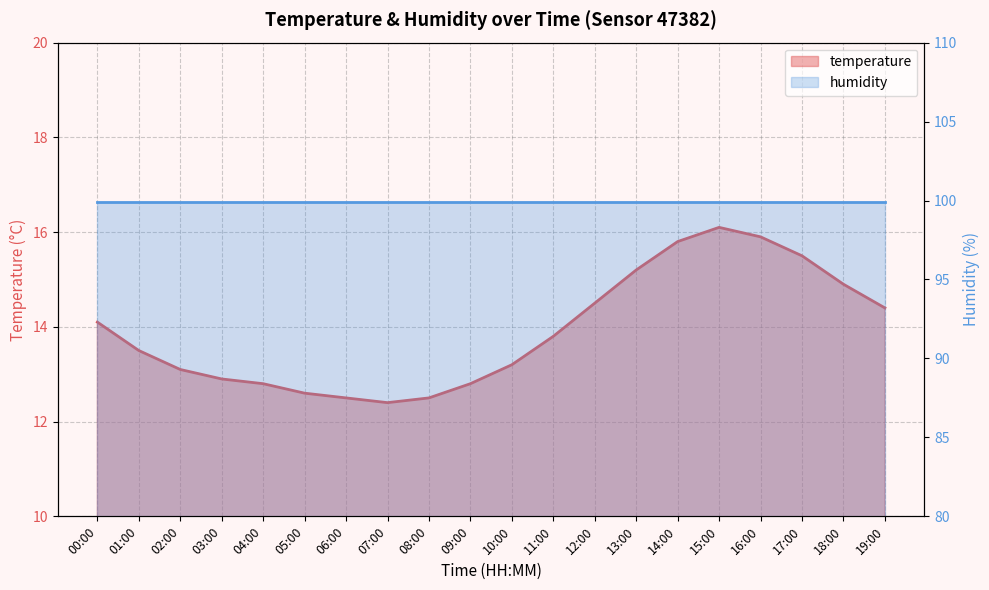

What is the average value?

13.9